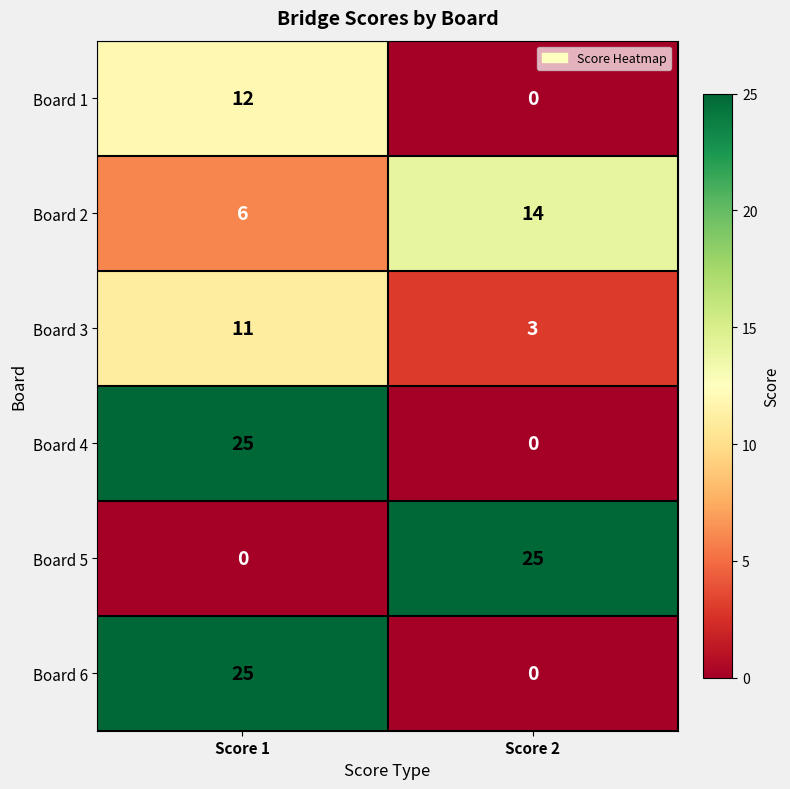

What is the total value across all series at Score 1?

79